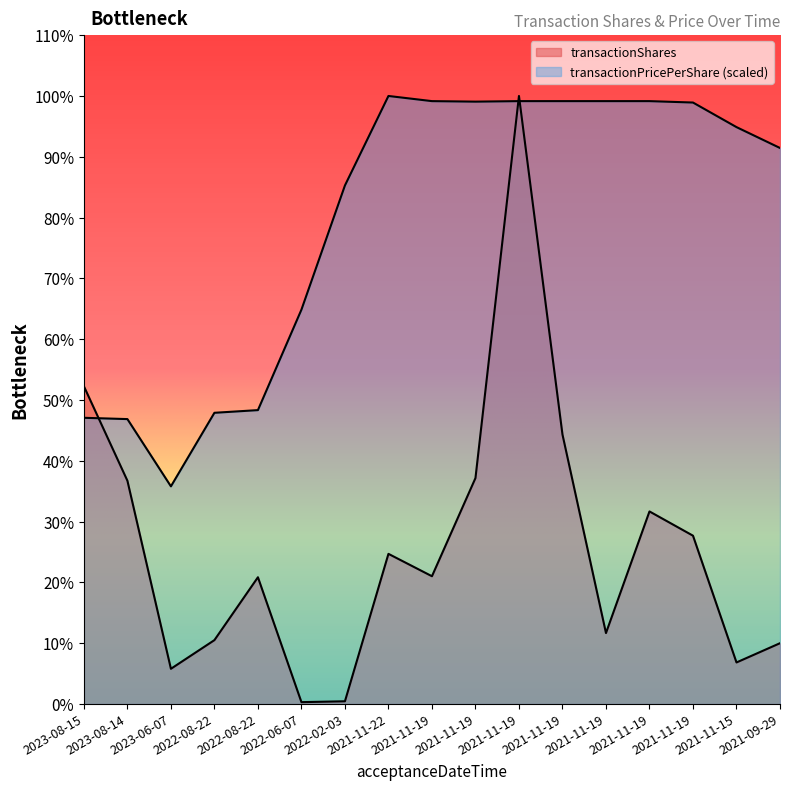

In transactionPricePerShare, how many points are higher than both neighbors (excluding endpoints)?

1